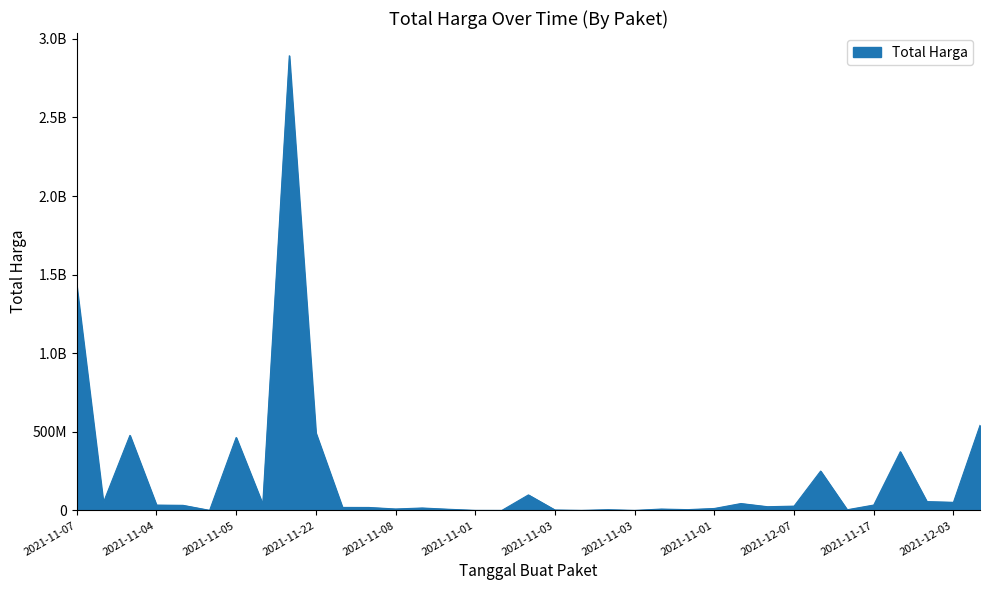

What is the sum of all values?

7518497085